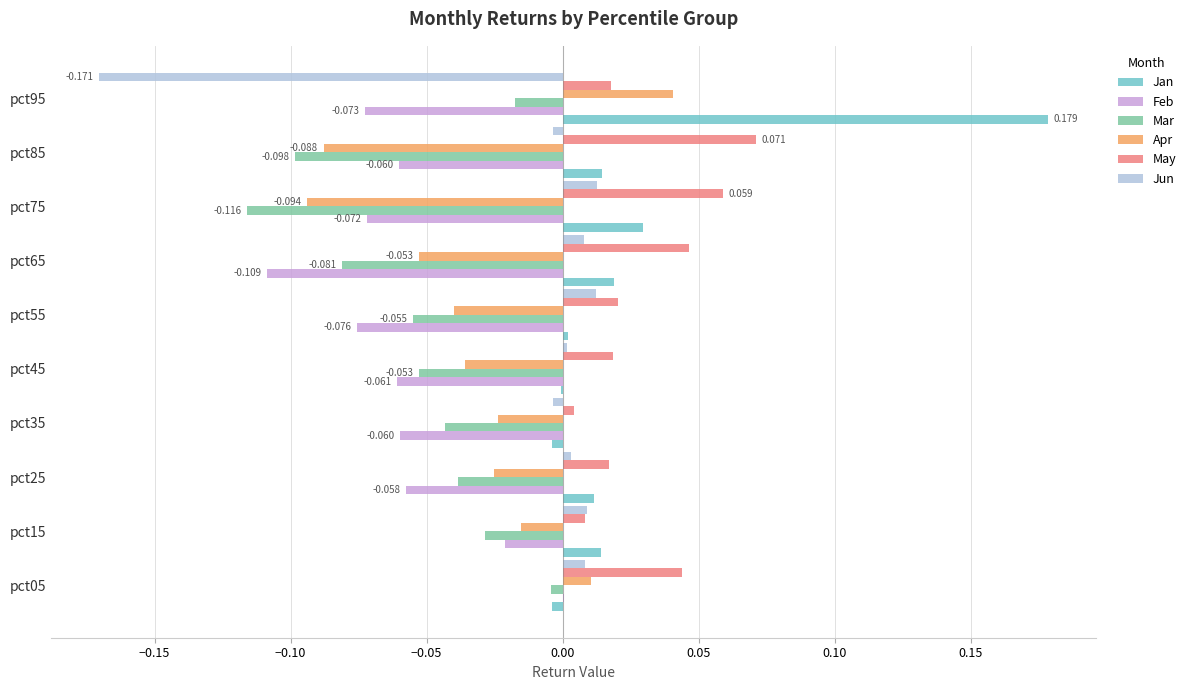

At which category is the sum across all series the highest?

pct05